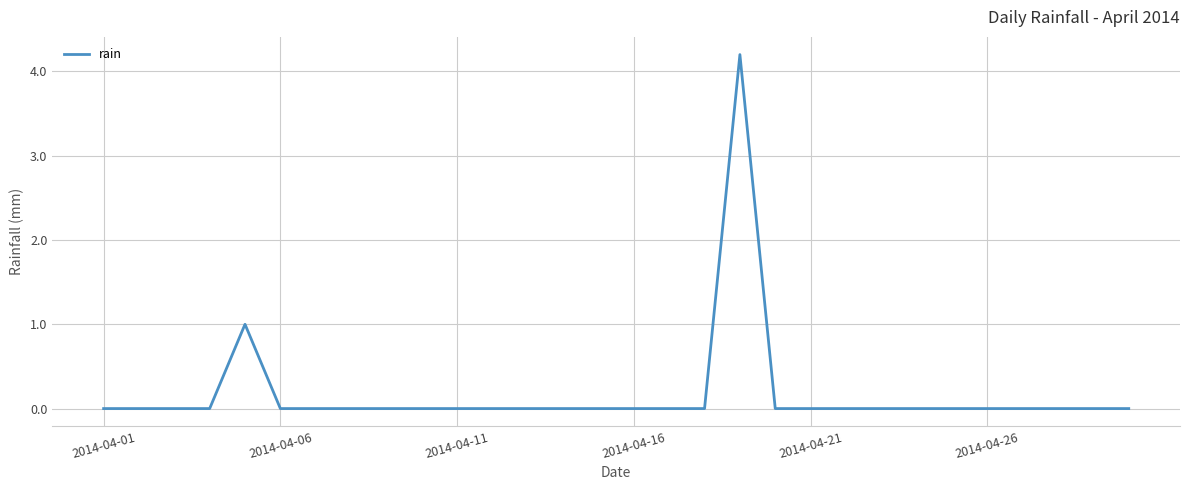

Reading left to right, list all the values displayed in this chart.

0.0	0.0	0.0	0.0	1.0	0.0	0.0	0.0	0.0	0.0	0.0	0.0	0.0	0.0	0.0	0.0	0.0	0.0	4.2	0.0	0.0	0.0	0.0	0.0	0.0	0.0	0.0	0.0	0.0	0.0